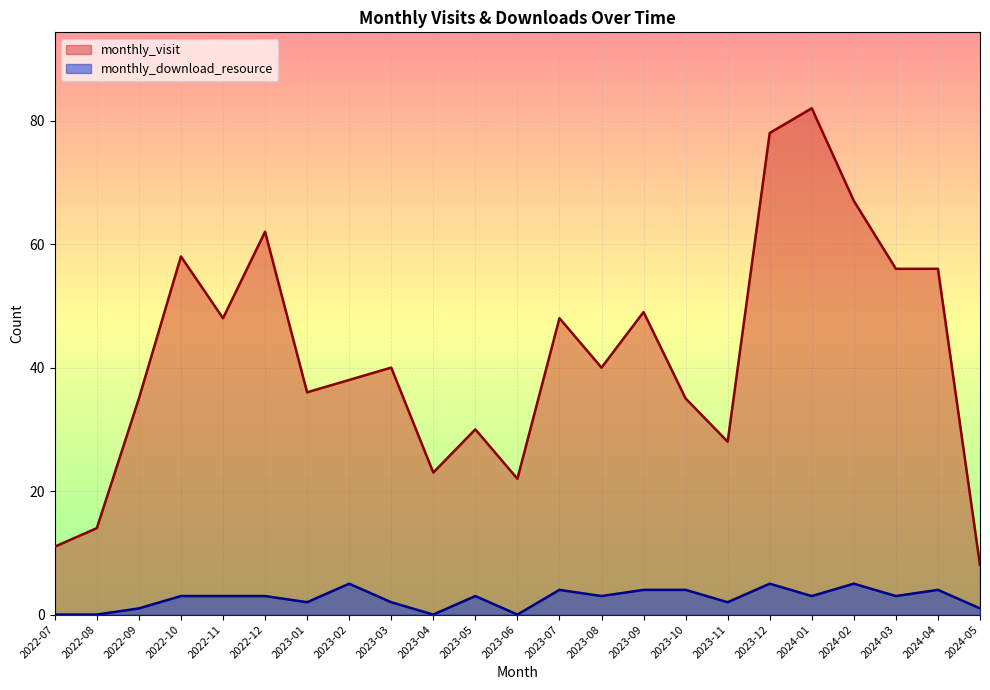

How many interior local peaks does the monthly_download_resource series have?

6